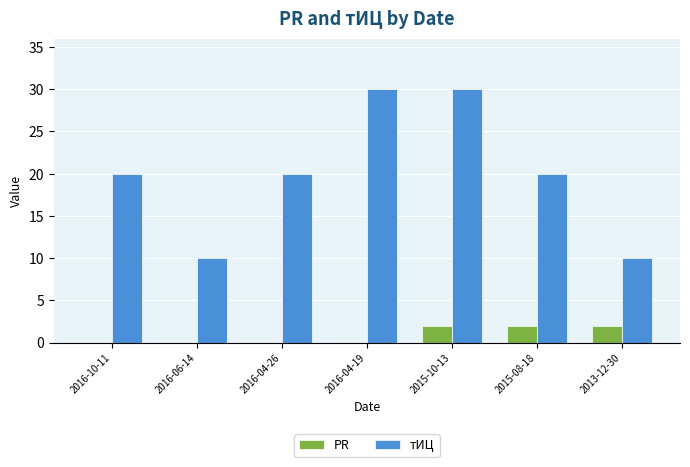

Reading right to left, what are all the values shown in this chart?

PR: 2	2	2	0	0	0	0
тИЦ: 10	20	30	30	20	10	20